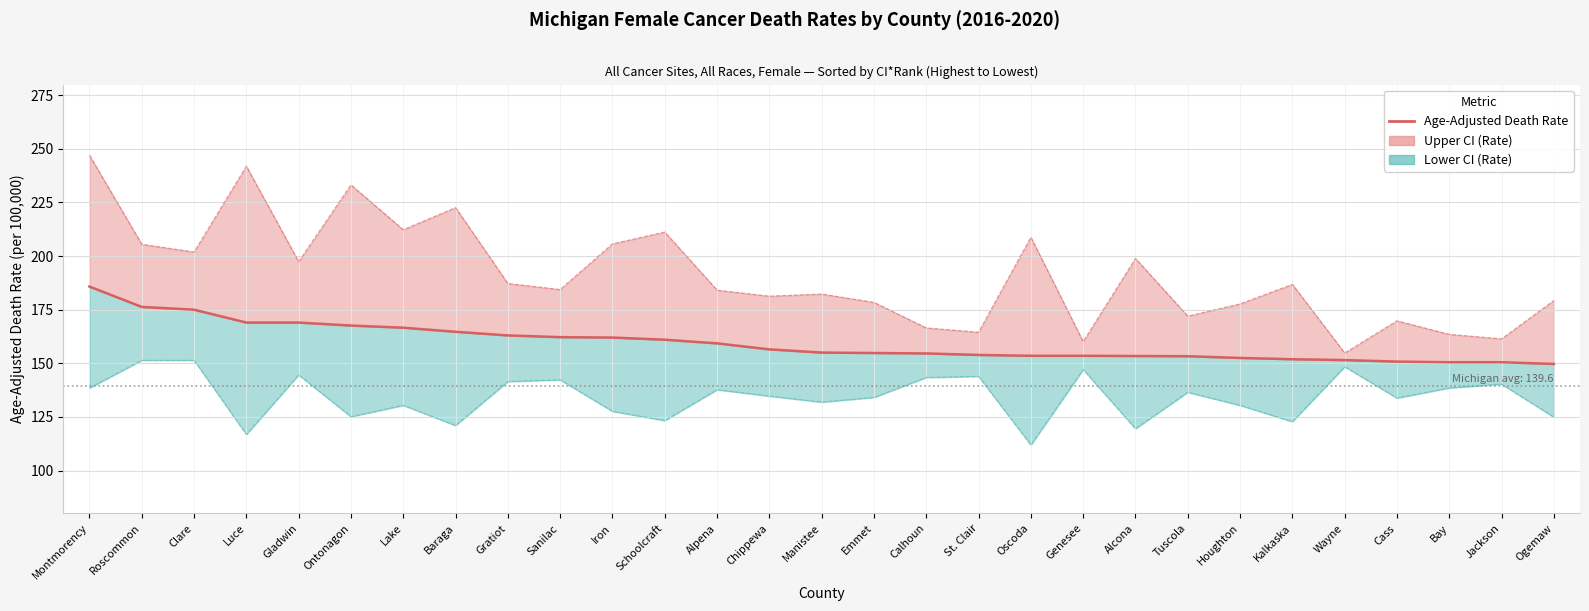

True or false: there are more than 1 points higher than both neighbors.

False